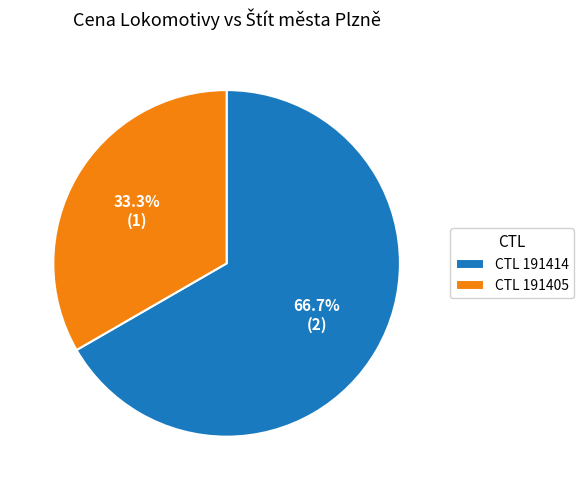

How many slices are in this pie chart?

2